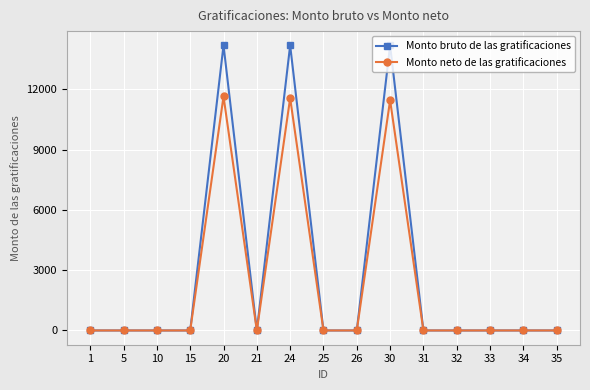

At how many categories does at least one series exceed 9147?

3